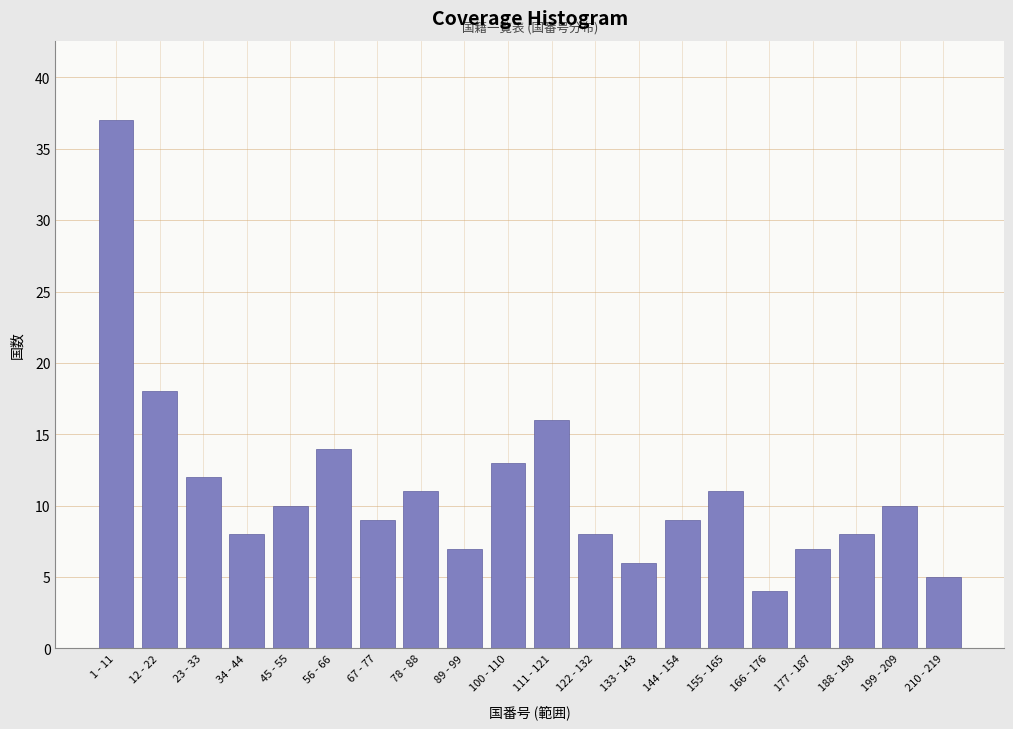

Reading left to right, what are all the values shown in this chart?

37	18	12	8	10	14	9	11	7	13	16	8	6	9	11	4	7	8	10	5